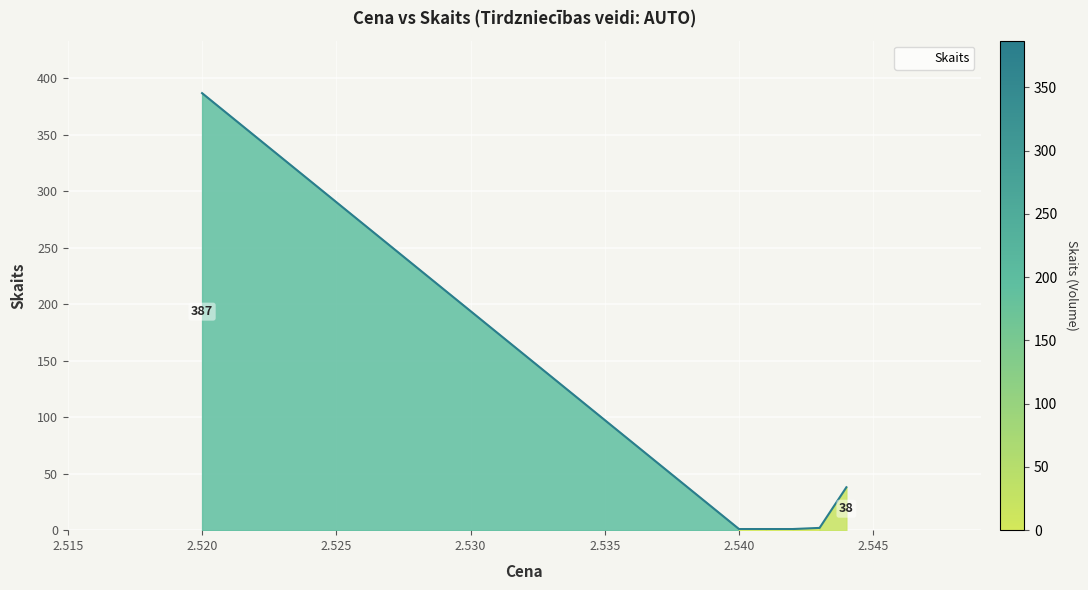

What is the maximum value shown in the chart?

387